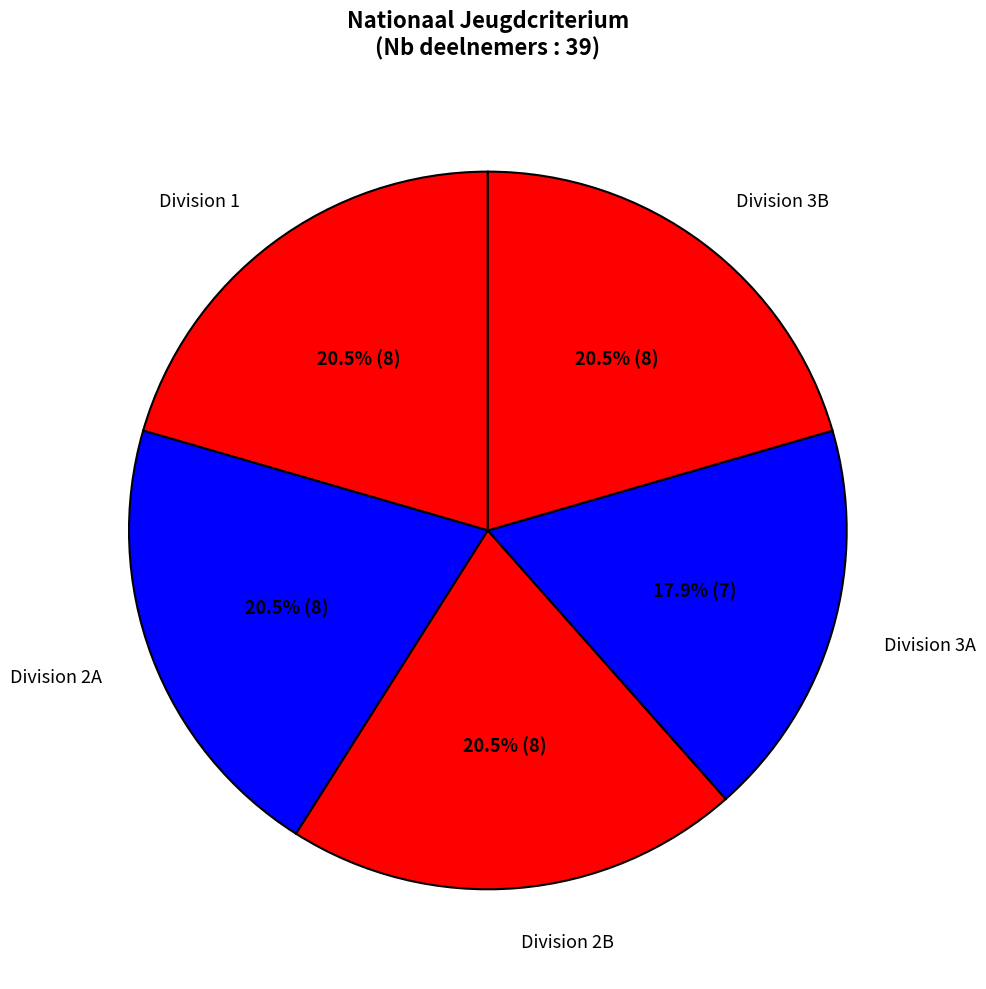

To the nearest percent, what is the difference between the largest and smallest slice percentages?

3%